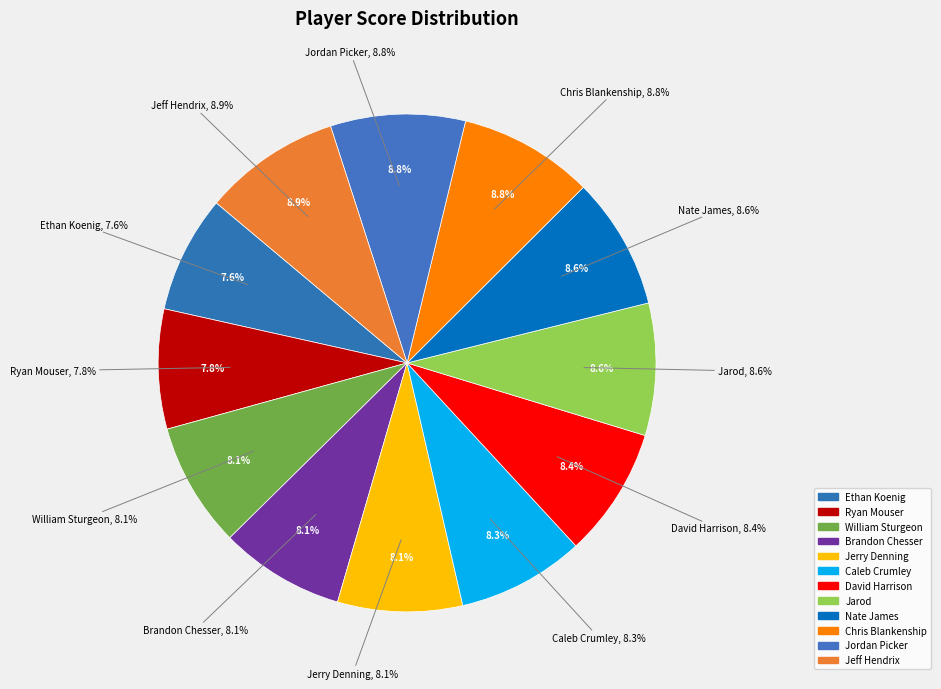

Combined, do Nate James and Jeff Hendrix account for over 50%?

No